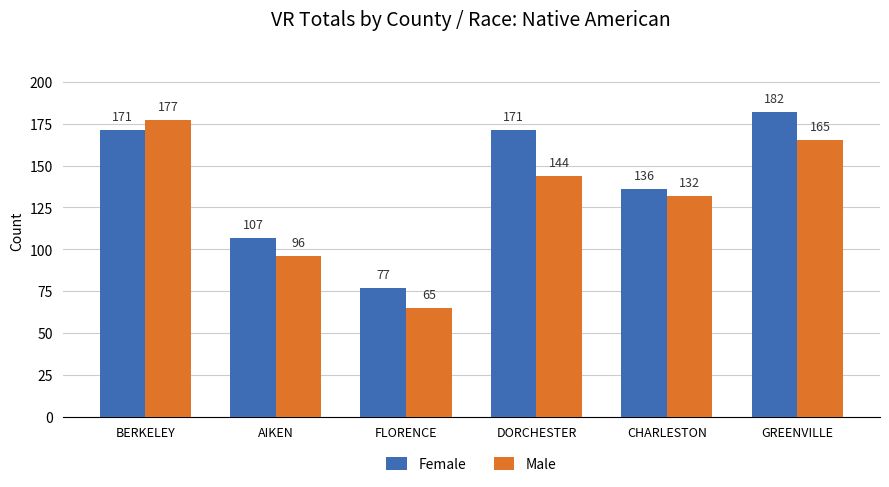

Are the bars horizontal?

No